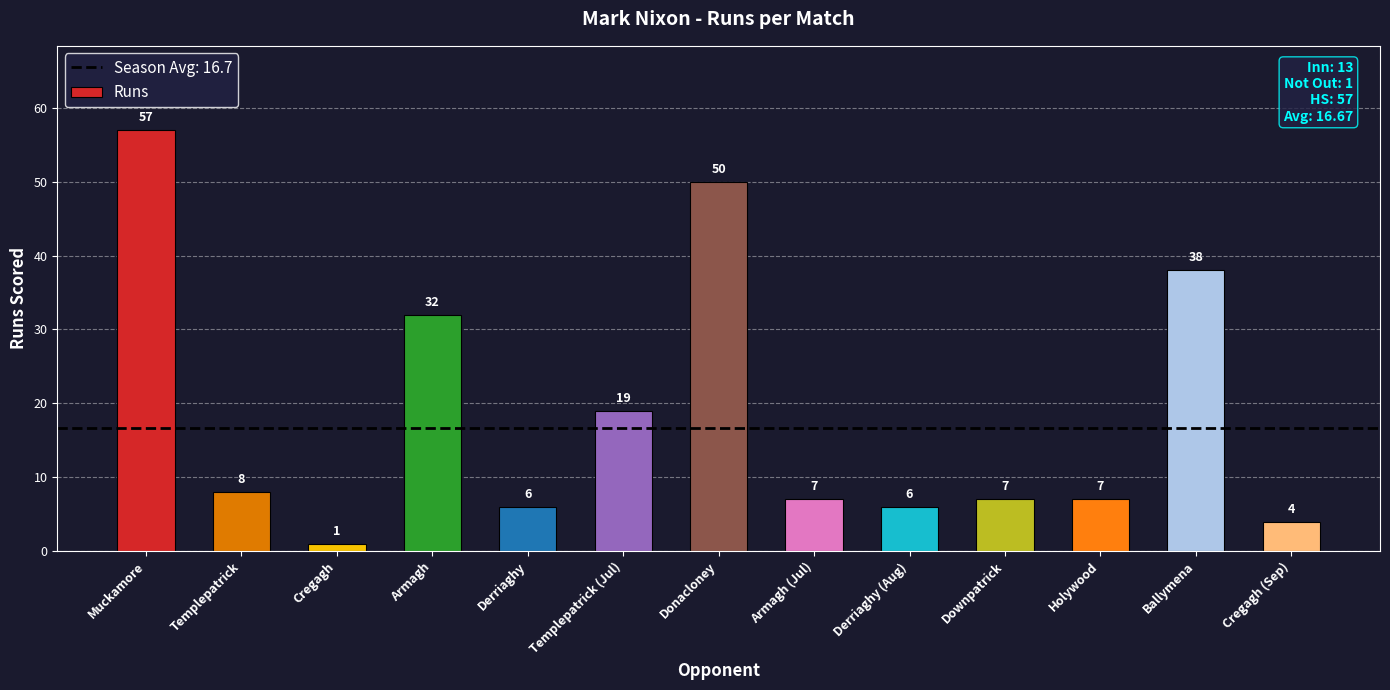

What is the ratio of the value at Holywood to the value at Templepatrick?

0.9